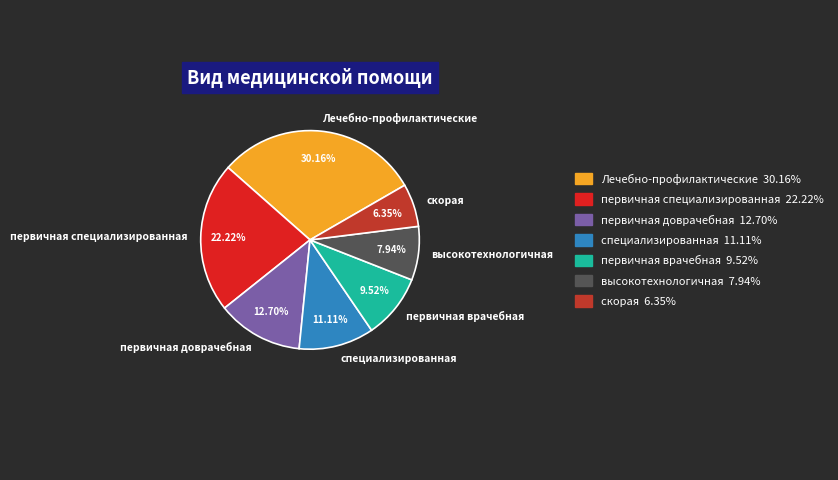

What is the smallest slice in the pie chart?

скорая